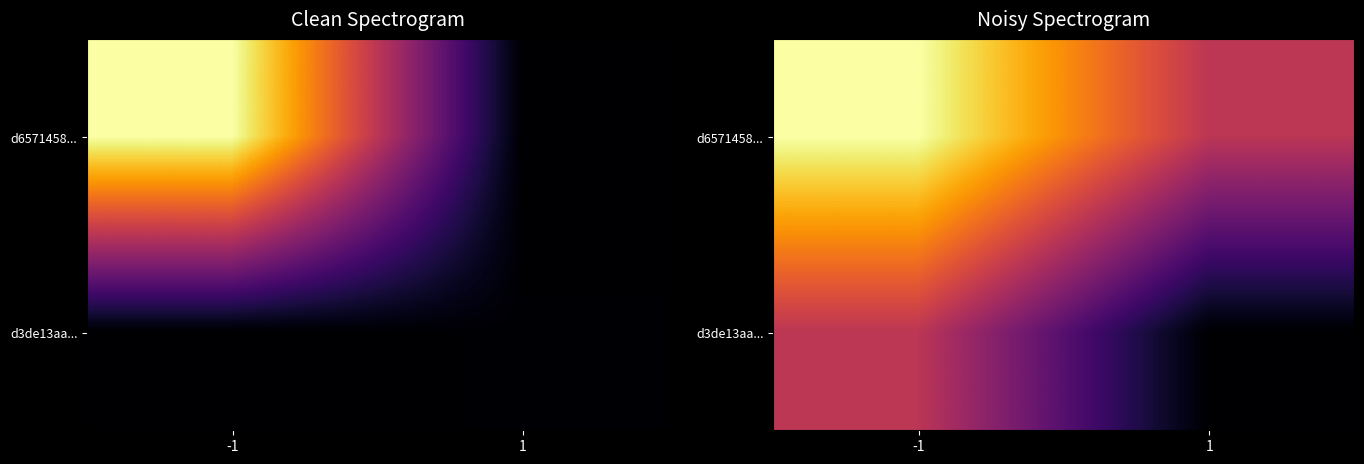

At which category is the sum across all series the highest?

-1